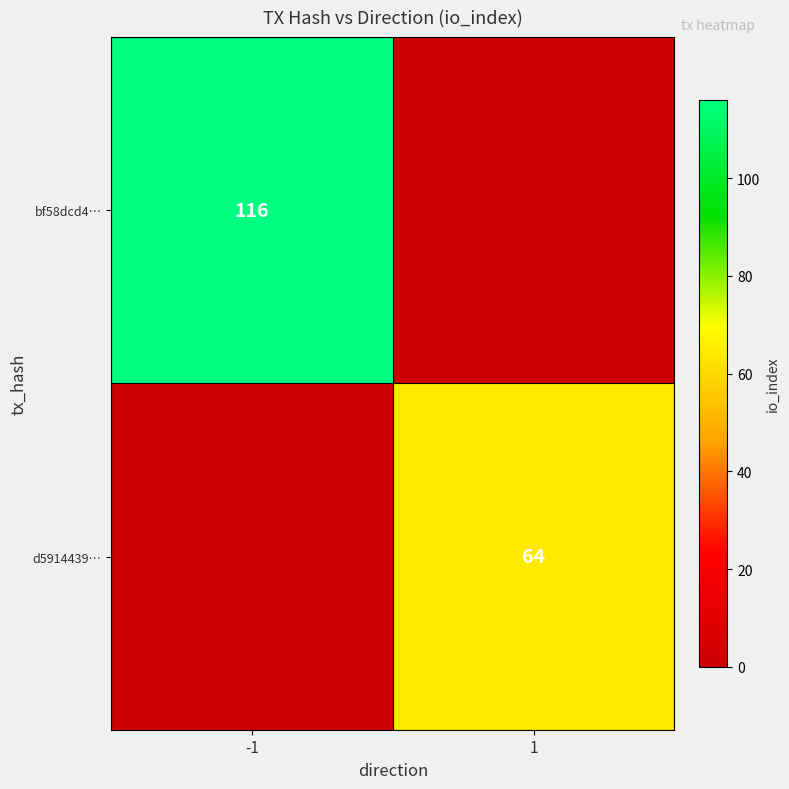

Is it true that bf58dcd4… equals 203 at -1?

False